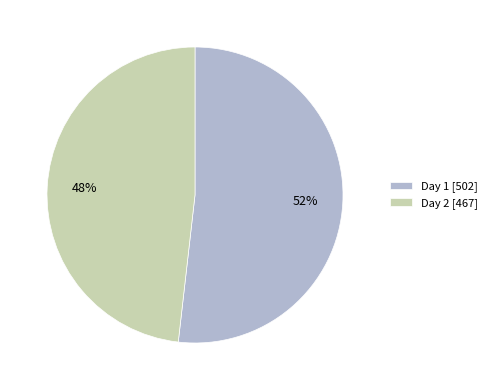

True or false: Day 2 [467] accounts for 48% of the total.

True